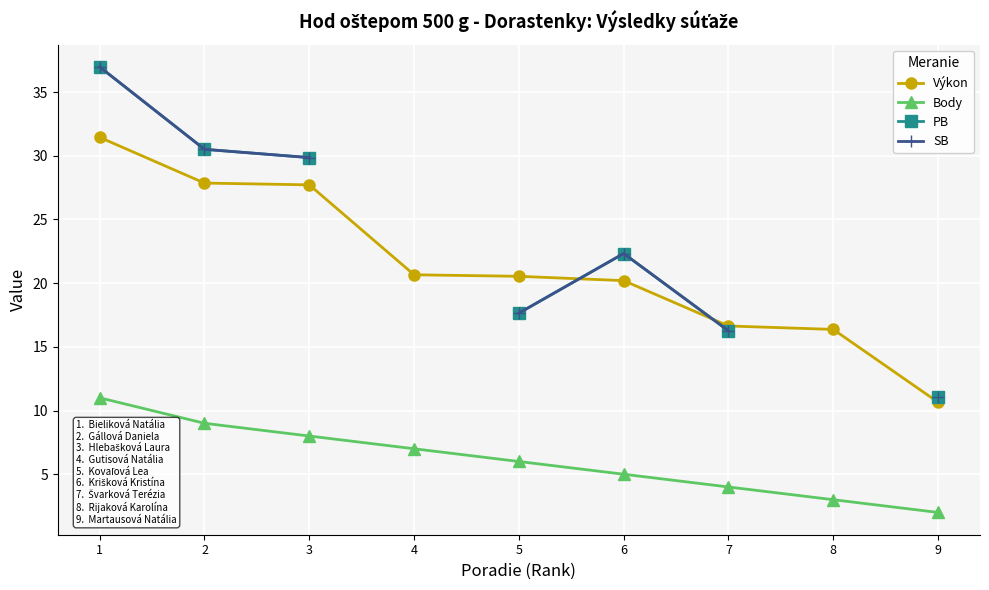

True or false: Body has more than 2 points higher than both neighbors.

False